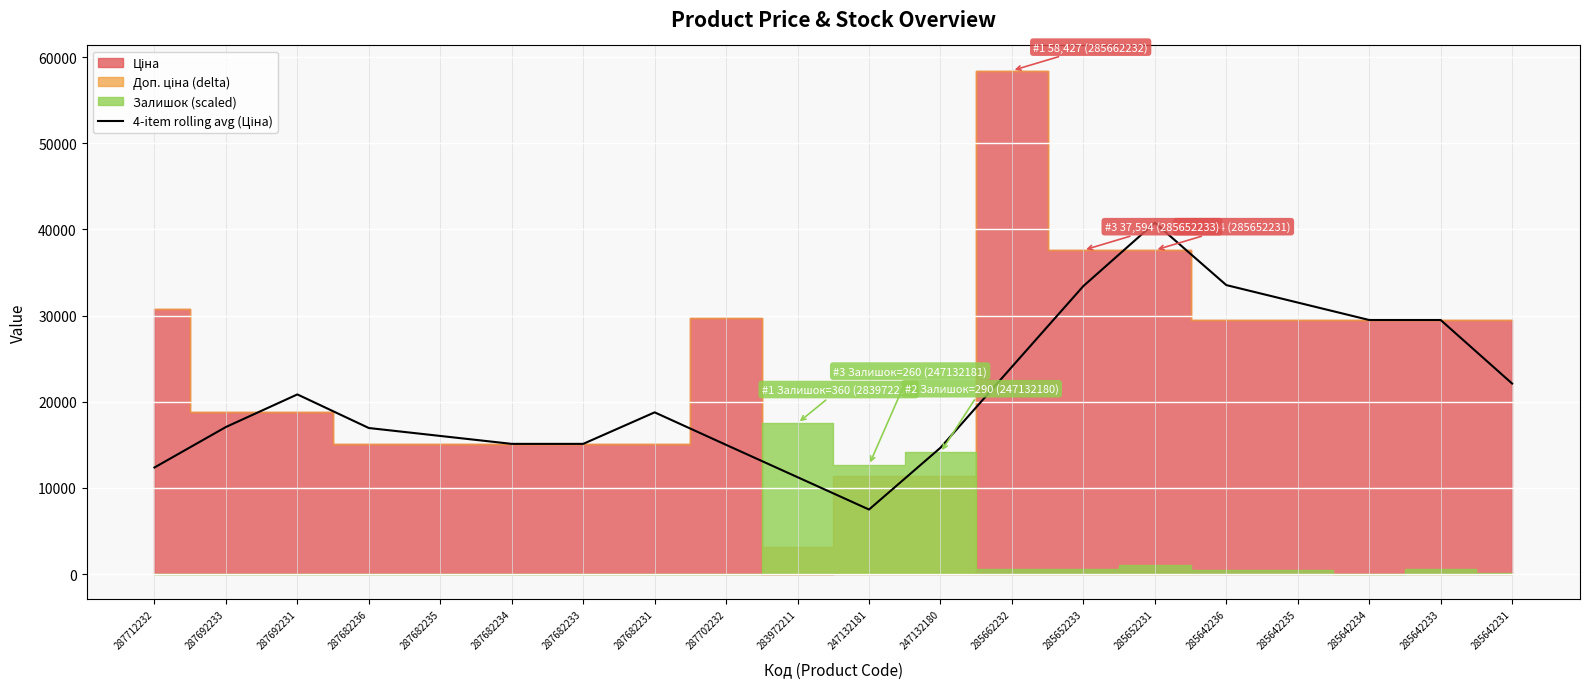

Reading left to right, extract all data points from this chart.

12378.5	17077.7	20857.7	16958.4	16039.2	15120.0	15120.0	18776.8	15004.8	11253.4	7501.9	14671.7	24062.1	33432.0	40776.3	33542.6	31517.0	29491.5	29491.5	22118.6